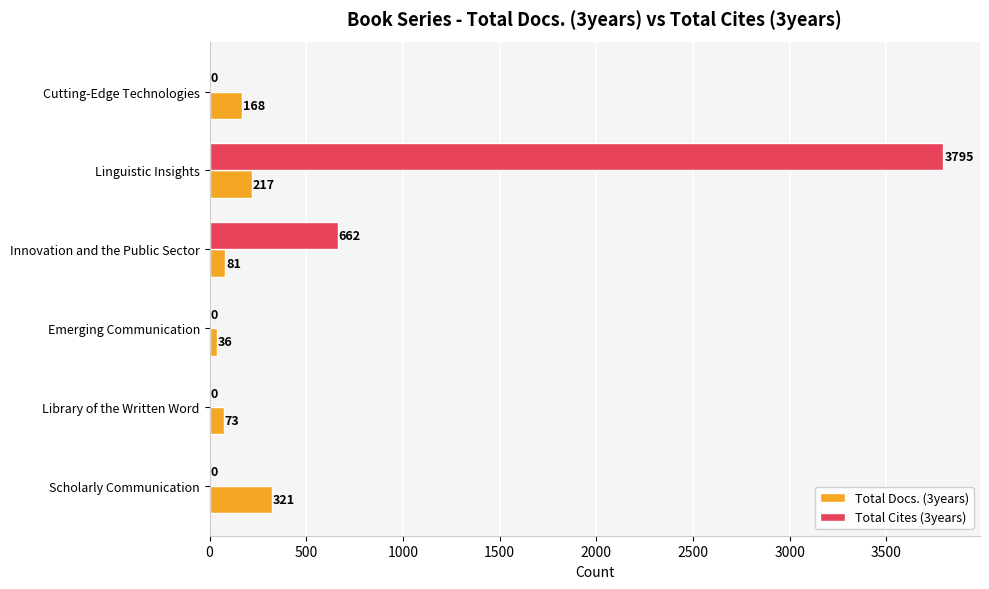

How many data points in Total Cites (3years) are above 0?

2